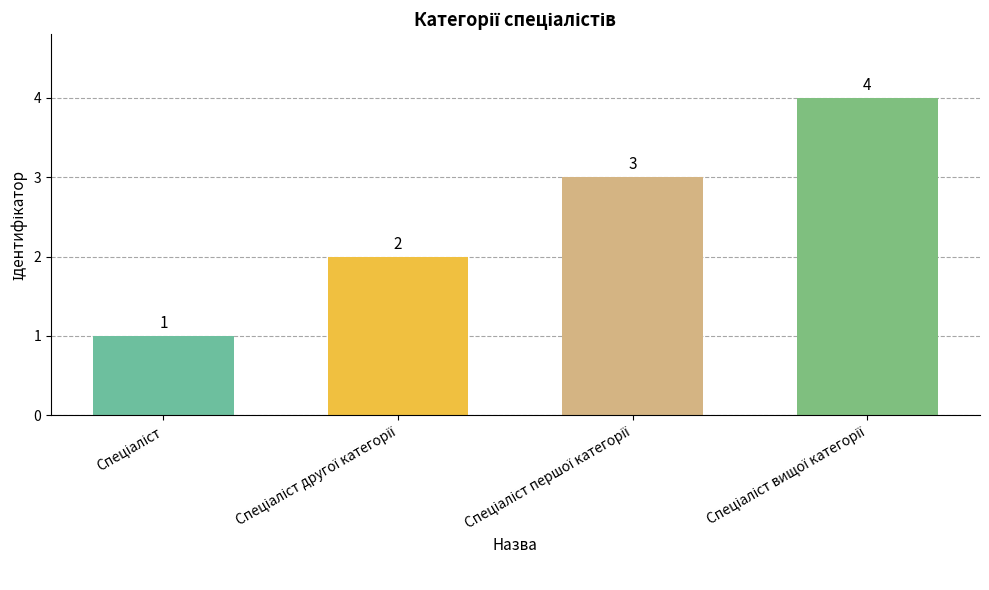

How many bars are there in total?

4